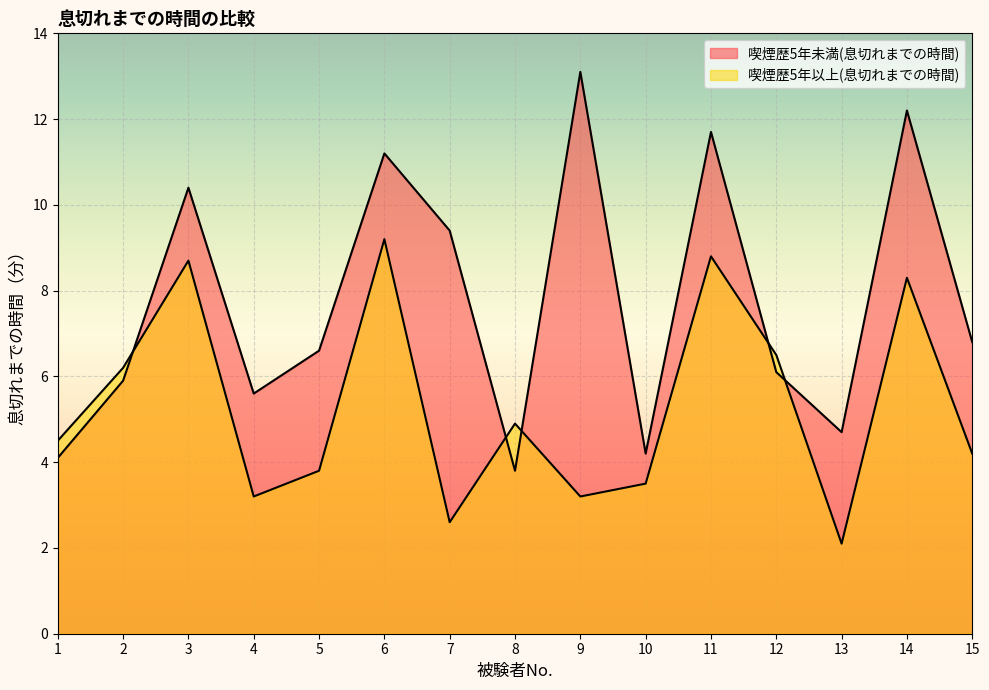

Which series has the widest spread of values?

喫煙歴5年未満(息切れまでの時間)